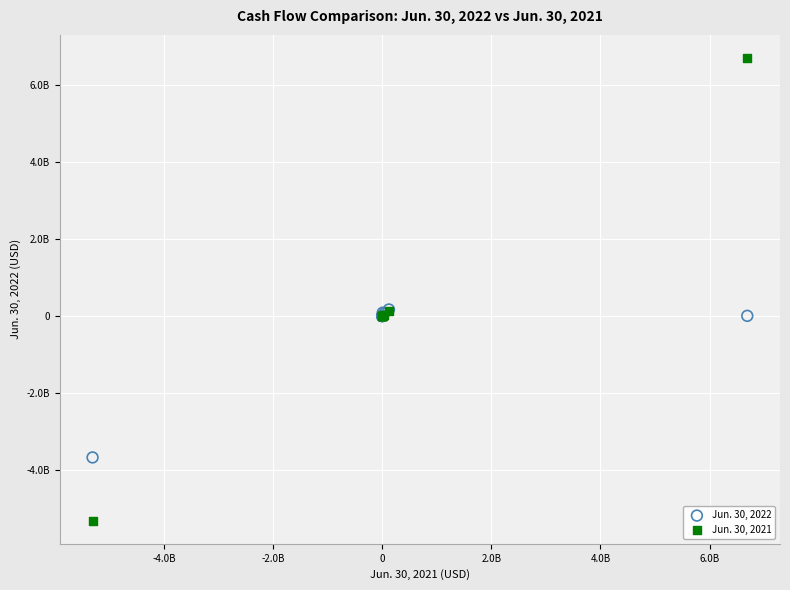

Which series has the largest Y range (max minus min)?

Jun. 30, 2021